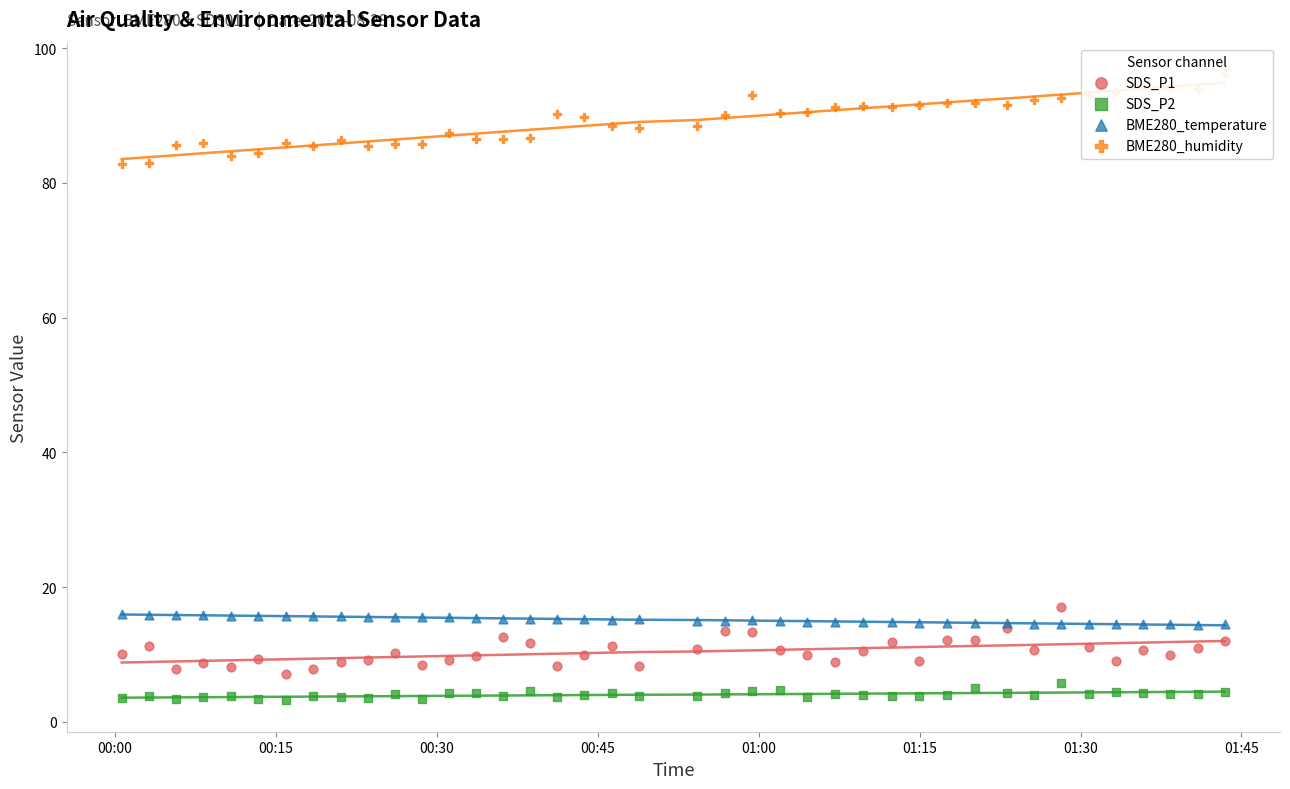

What are all the series names shown in the legend?

SDS_P1, SDS_P2, BME280_temperature, BME280_humidity